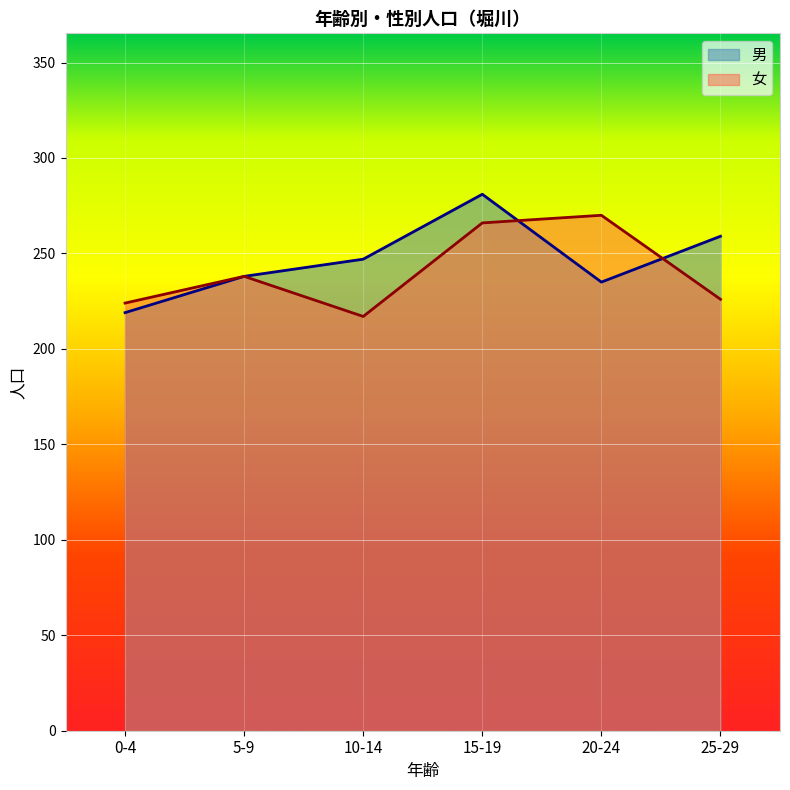

Is the value of 女 at 0-4 greater than the value of 男 at 0-4?

Yes